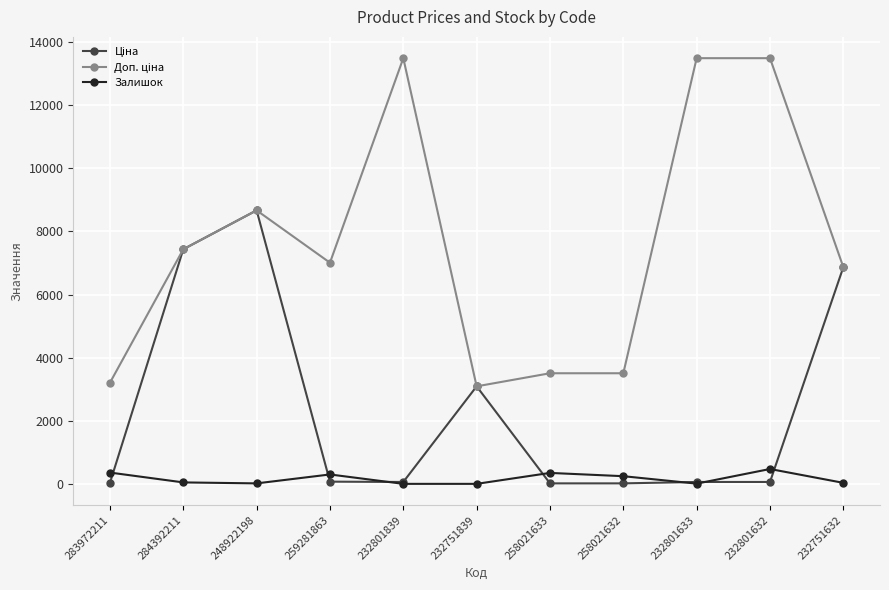

At which category is the sum across all series the highest?

248922198